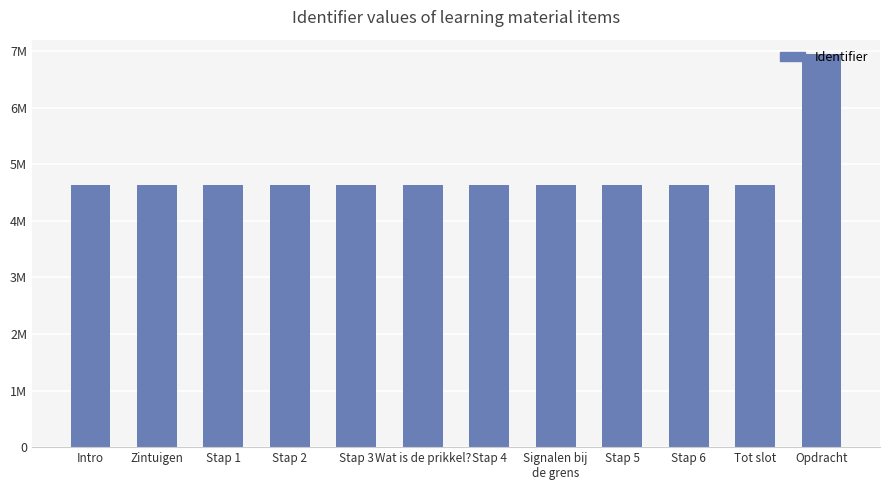

What is the average value?

4820235